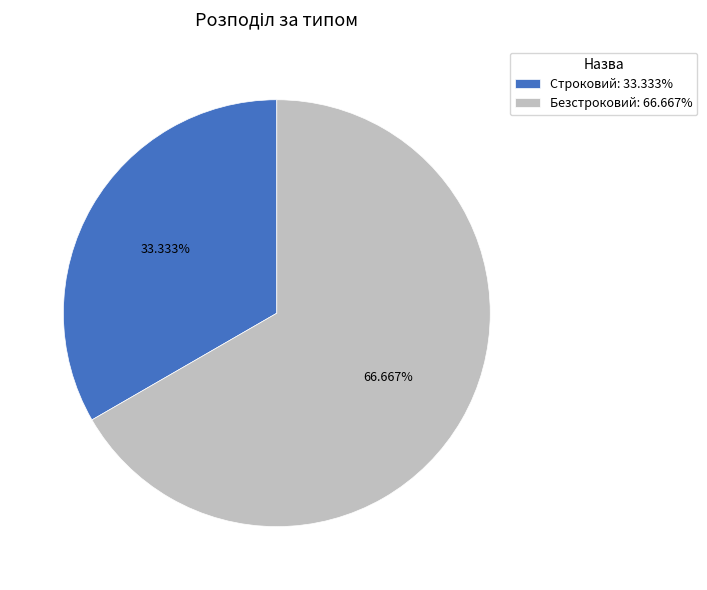

Is Строковий the majority of the pie?

No